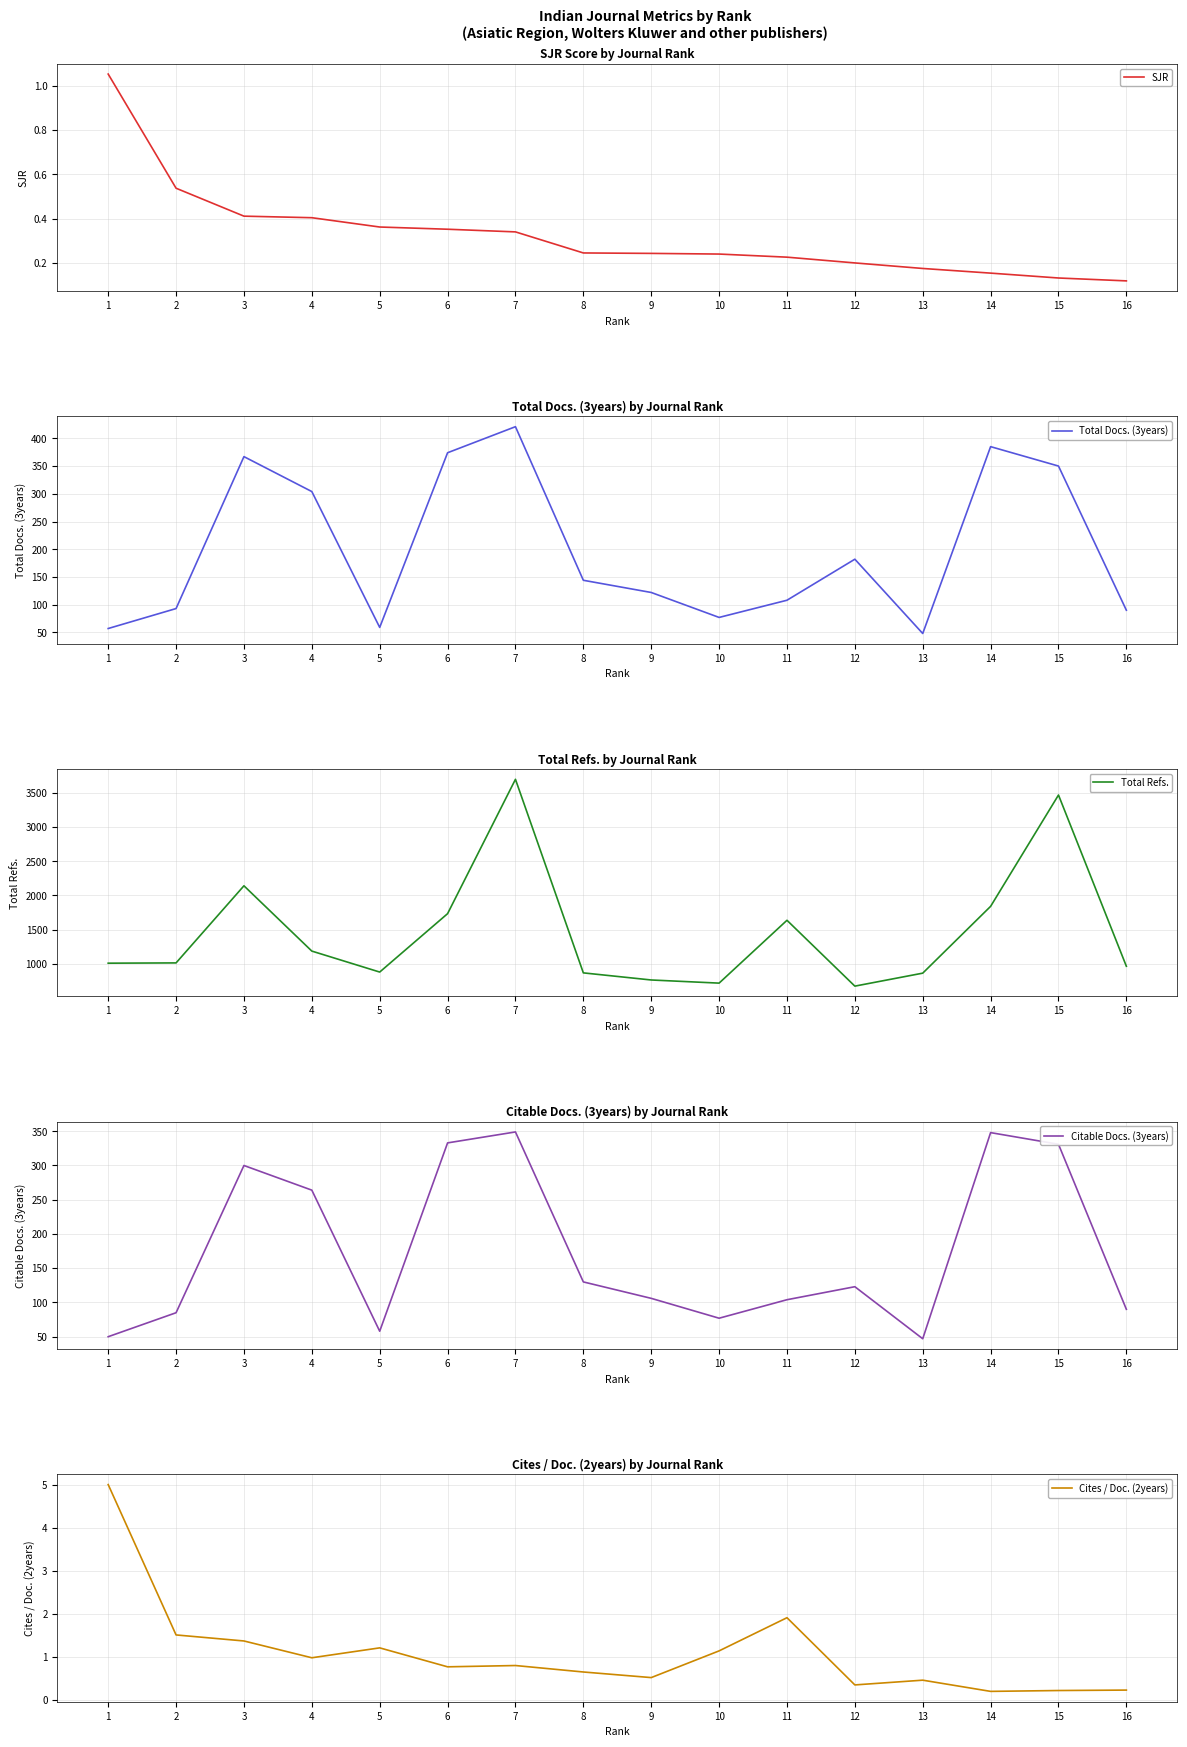

Count the number of data series in this chart.

5